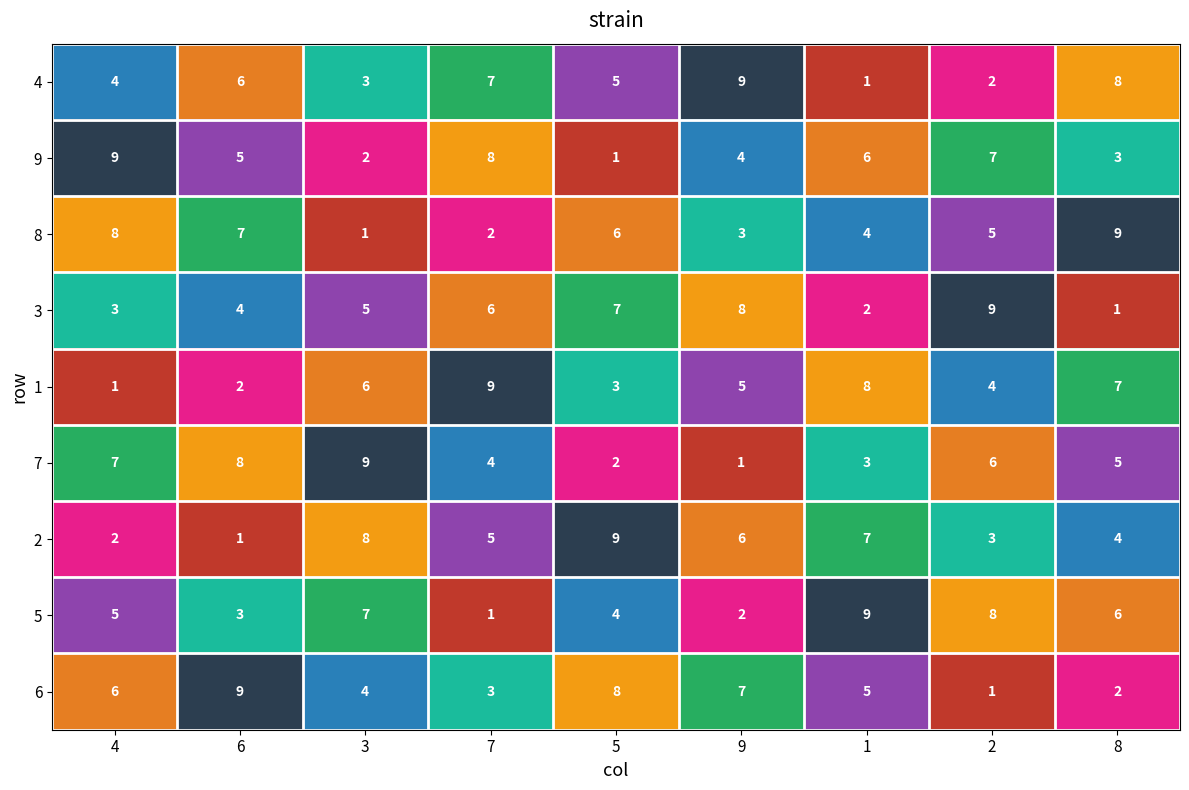

What is the difference between the second highest and minimum values in the 7 series?

7